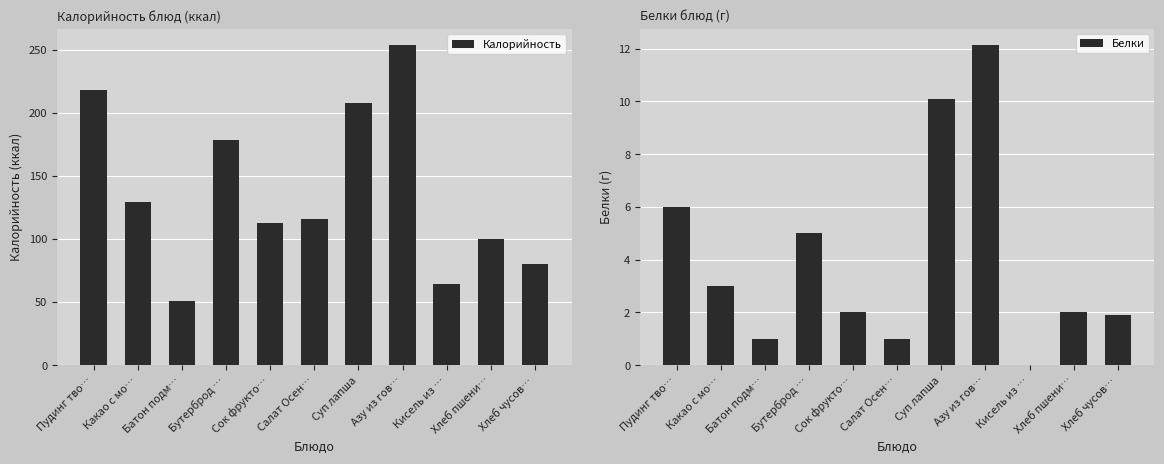

The value of Калорийность at Суп лапша is 208.0. True or false?

True